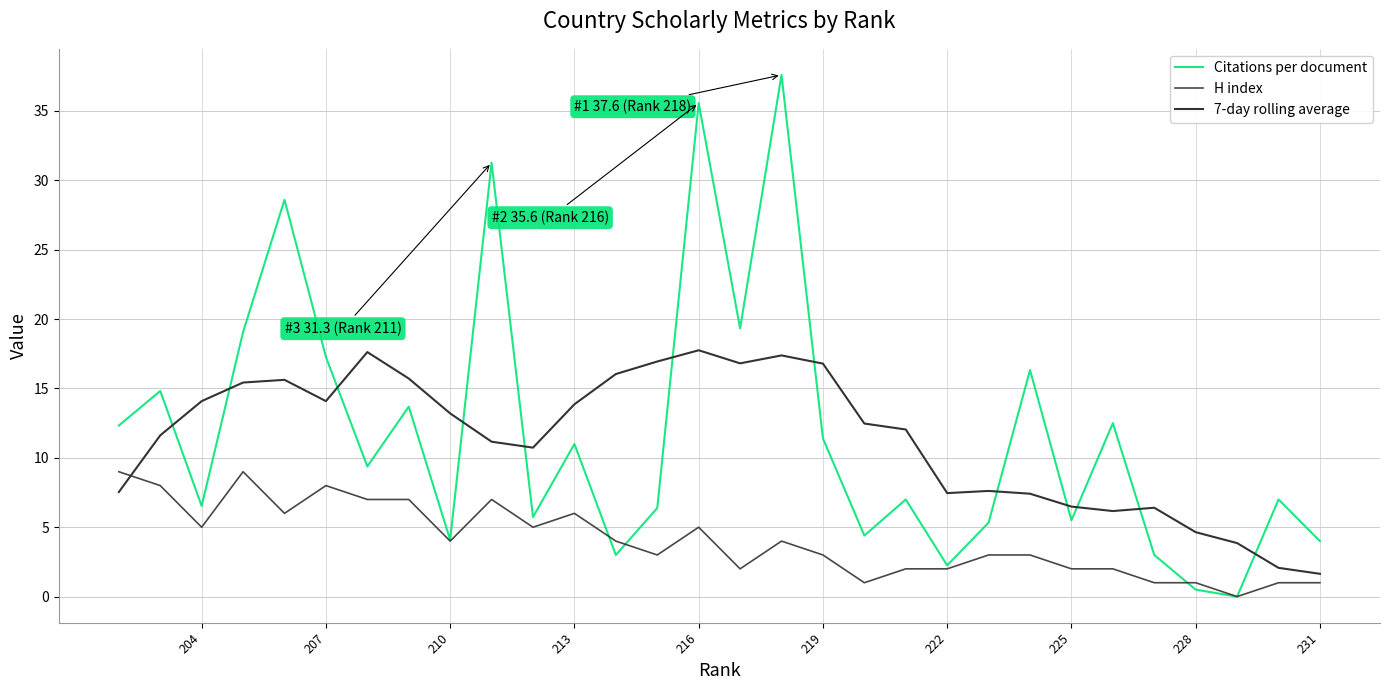

Rank the series by their maximum value, from lowest to highest.

H index, 7-day rolling average, Citations per document